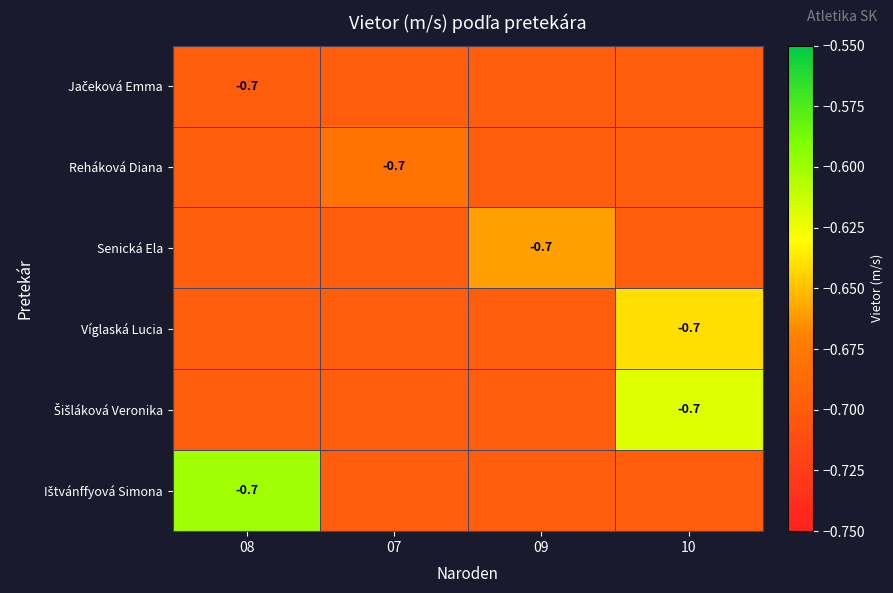

At 07, list the series in order from smallest to largest.

Jačeková Emma, Senická Ela, Víglaská Lucia, Šišláková Veronika, Ištvánffyová Simona, Reháková Diana